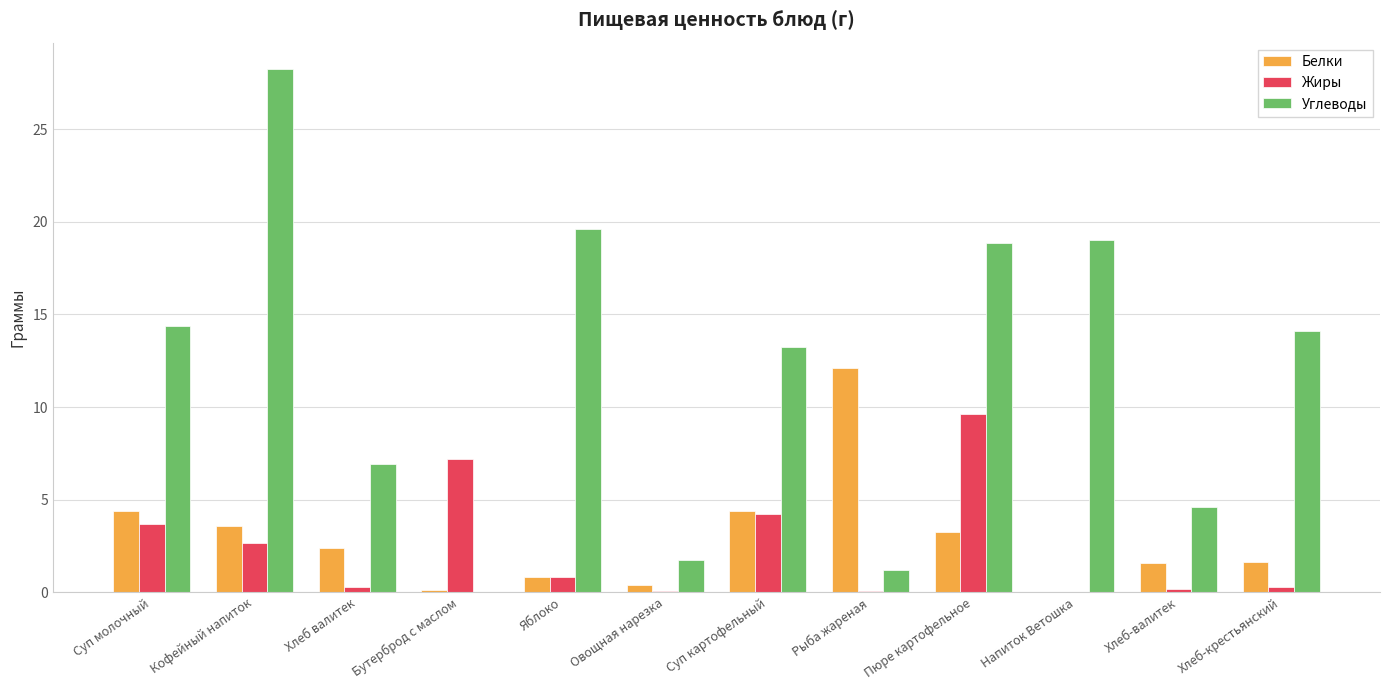

True or false: Углеводы has a value of 13.2 at Суп картофельный.

True